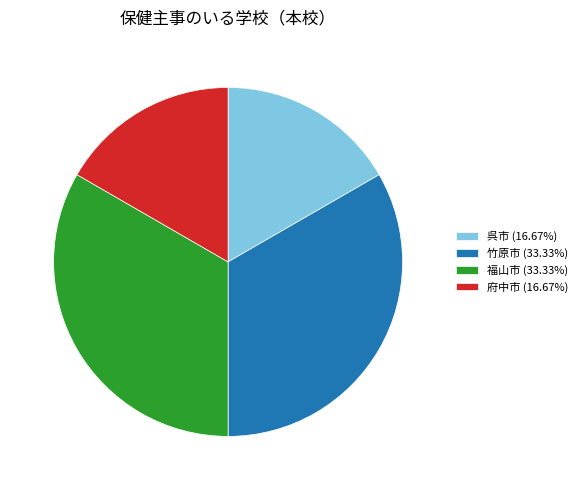

Is there any slice that represents more than half of the pie?

No